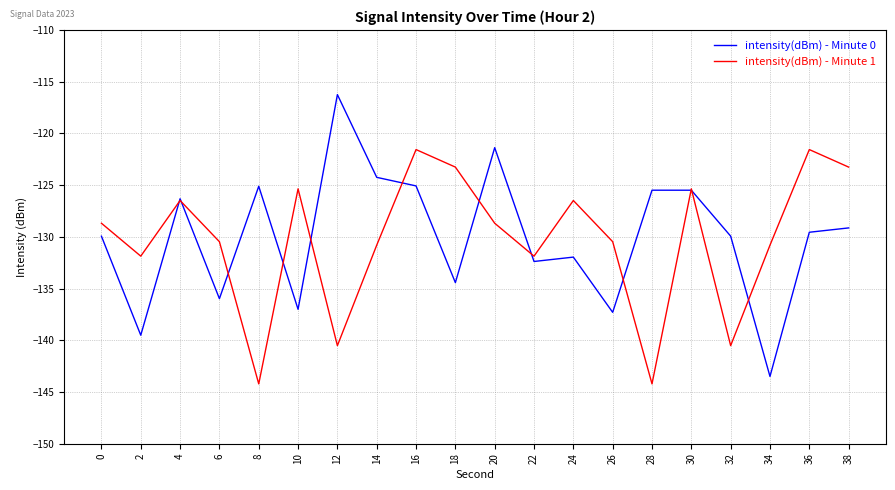

What is the average value of the intensity(dBm) - Minute 1 series?

-130.3